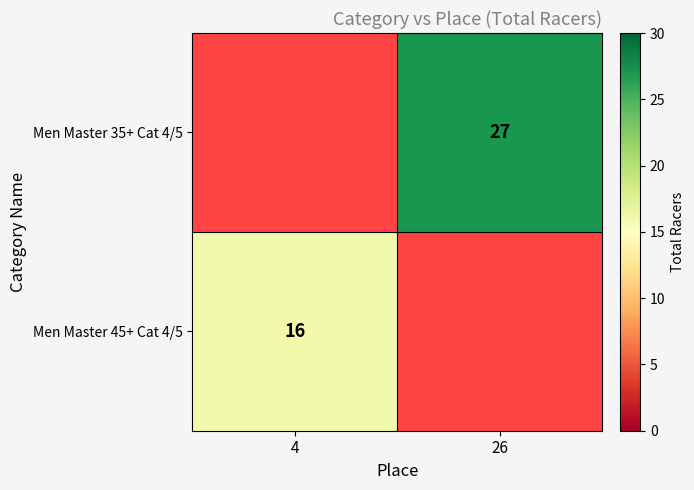

Is the value of Men Master 45+ Cat 4/5 at 4 greater than the value of Men Master 35+ Cat 4/5 at 26?

No